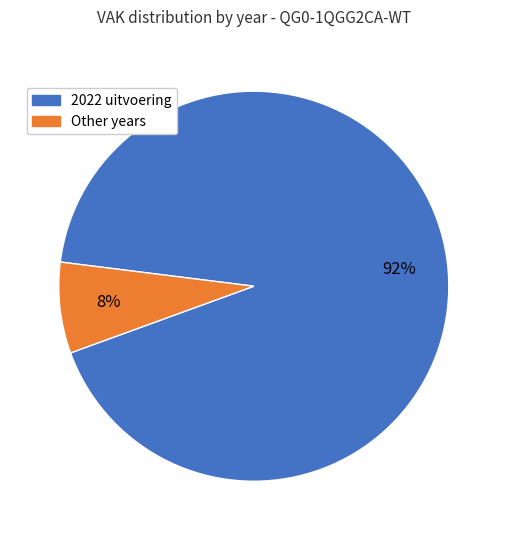

How many slices are in this pie chart?

2